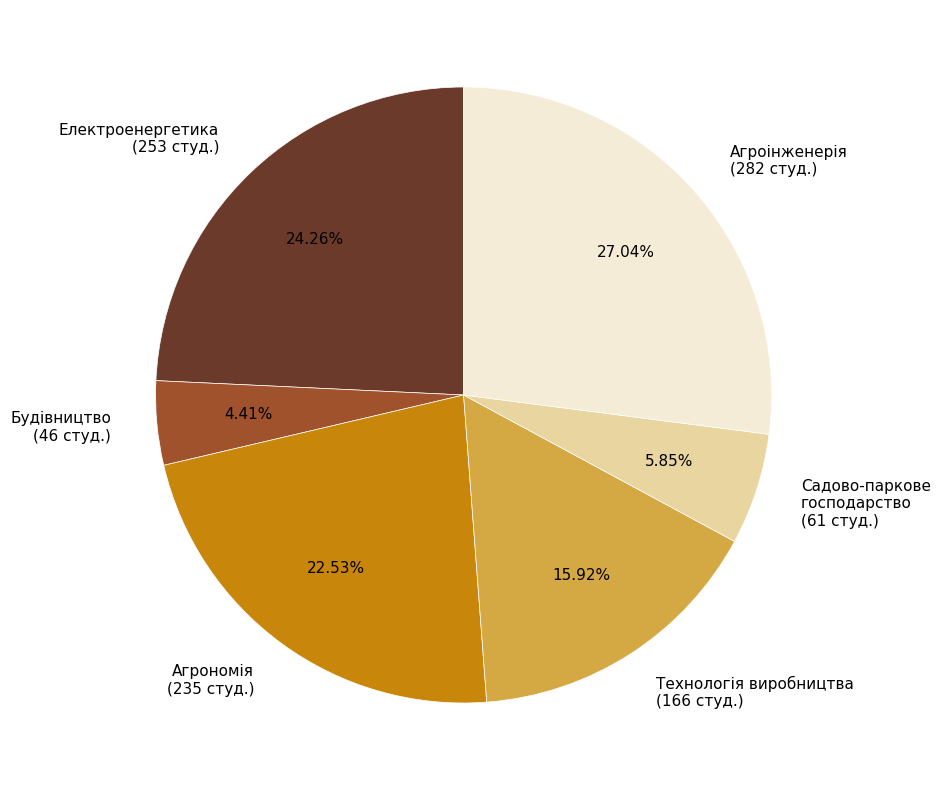

How many segments does this pie chart have?

6